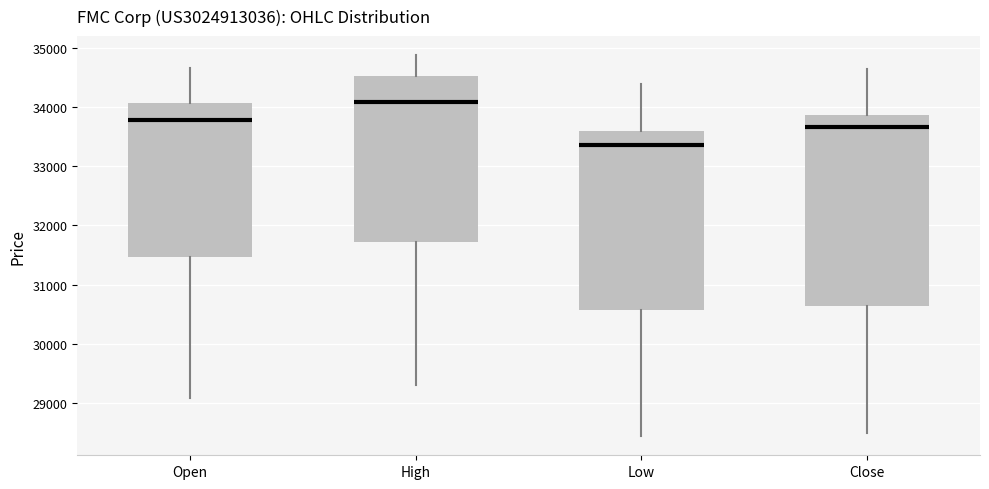

Reading left to right, transcribe this box plot: for each box, give where its median line is, the range the box spans, and where its two whiskers end, as read against the y-axis. The values are not printed on the chart, so give them approximately, as read against the axis.

Open: median 33800, box 31500 to 34100, whiskers 29100 to 34700
High: median 34100, box 31700 to 34500, whiskers 29300 to 34900
Low: median 33300, box 30600 to 33600, whiskers 28400 to 34400
Close: median 33700, box 30600 to 33900, whiskers 28500 to 34600